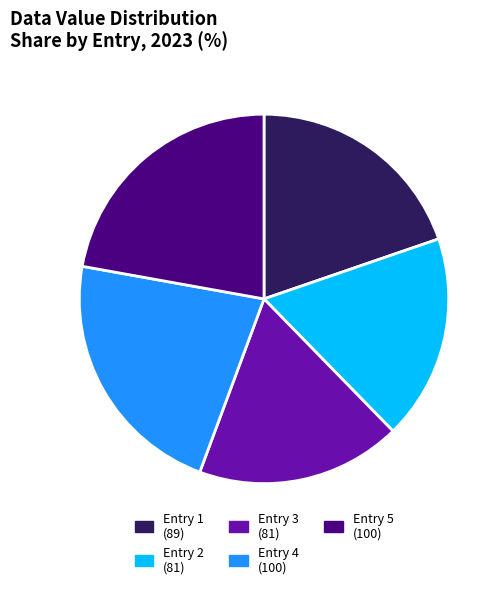

Is the sum of Entry 4 (100) and Entry 2 (81) greater than half?

No